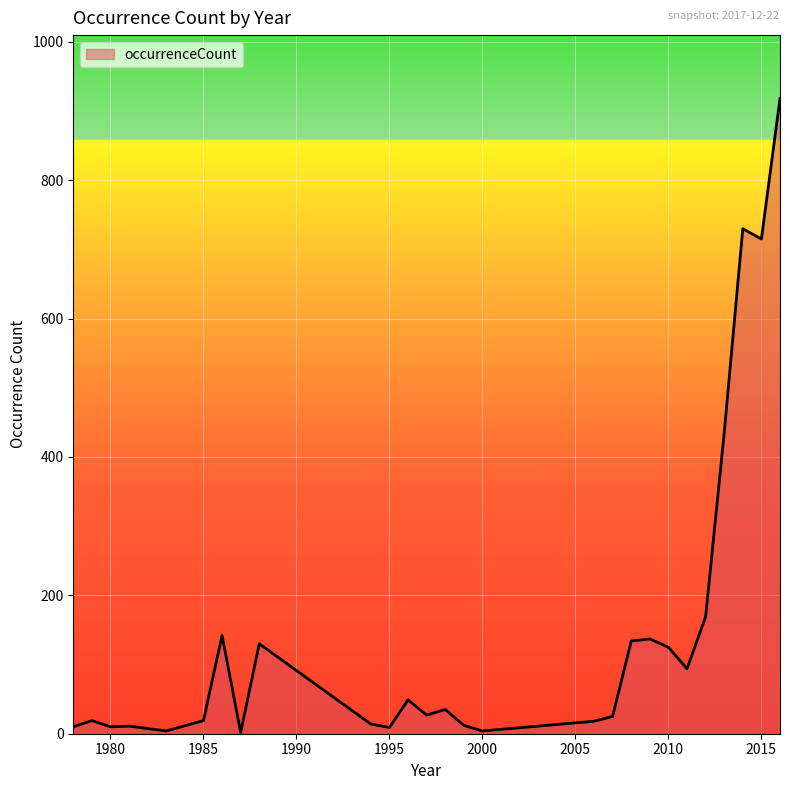

What is the difference between the maximum and minimum values?

916